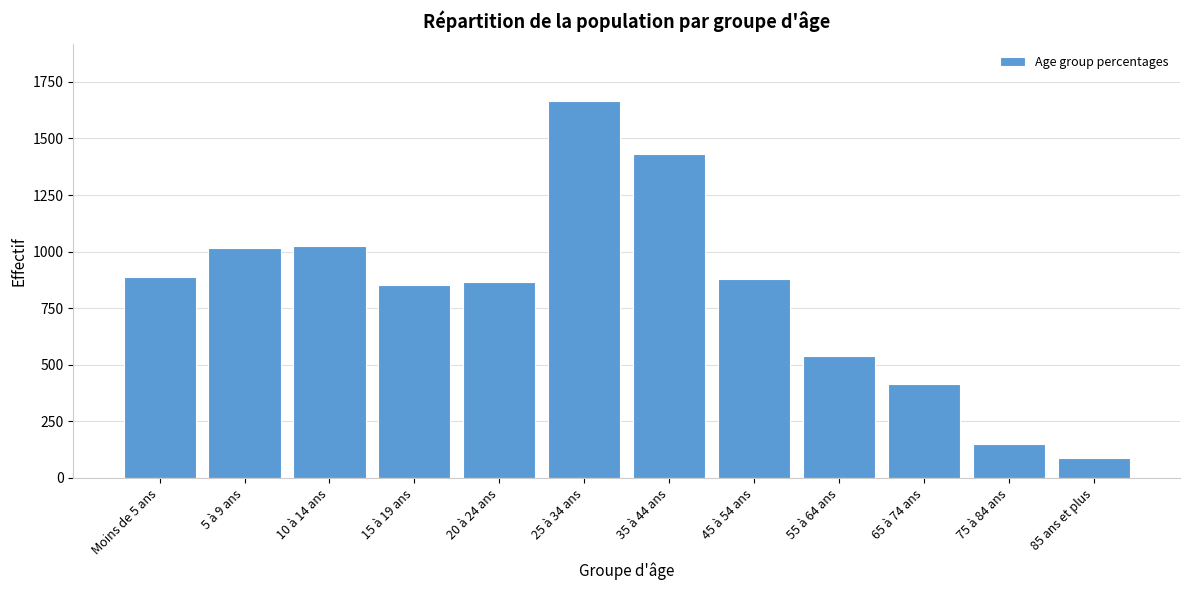

Reading right to left, extract all data points from this chart.

85 ans et plus=86	75 à 84 ans=149	65 à 74 ans=417	55 à 64 ans=537	45 à 54 ans=877	35 à 44 ans=1431	25 à 34 ans=1666	20 à 24 ans=865	15 à 19 ans=851	10 à 14 ans=1025	5 à 9 ans=1016	Moins de 5 ans=890